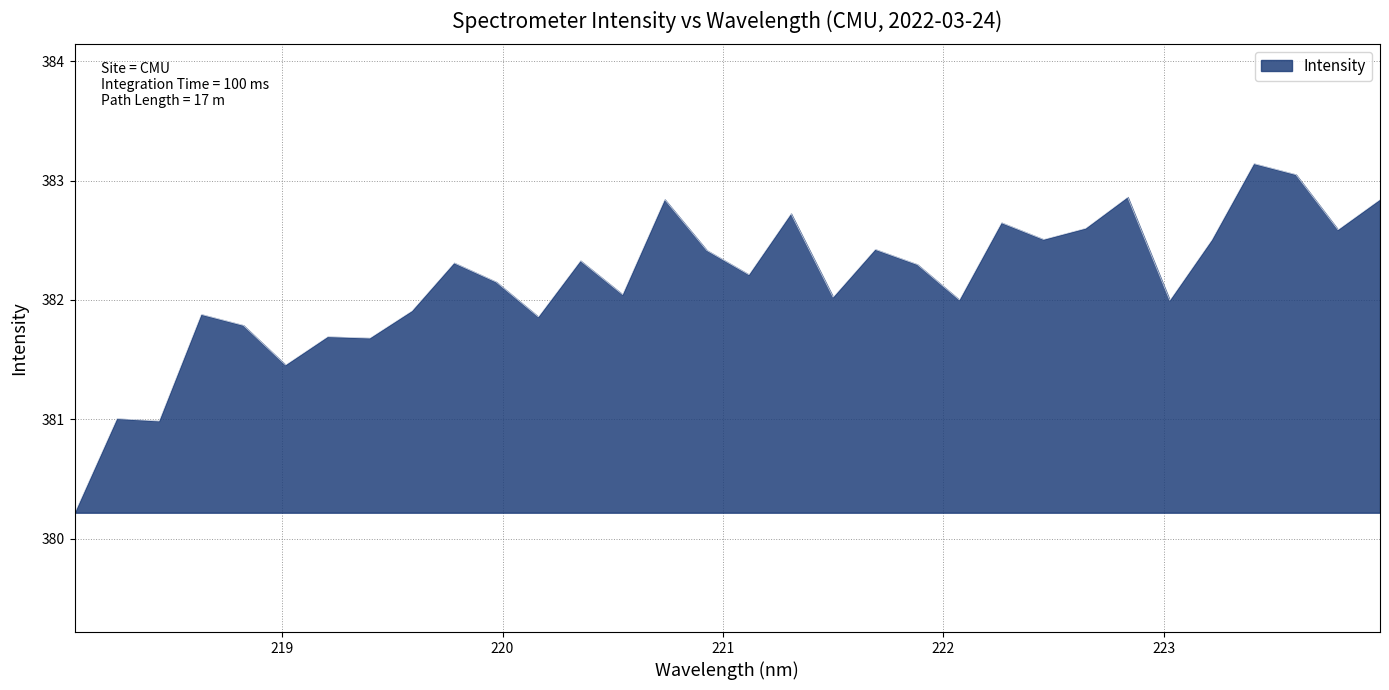

What is the smallest value displayed?

380.2